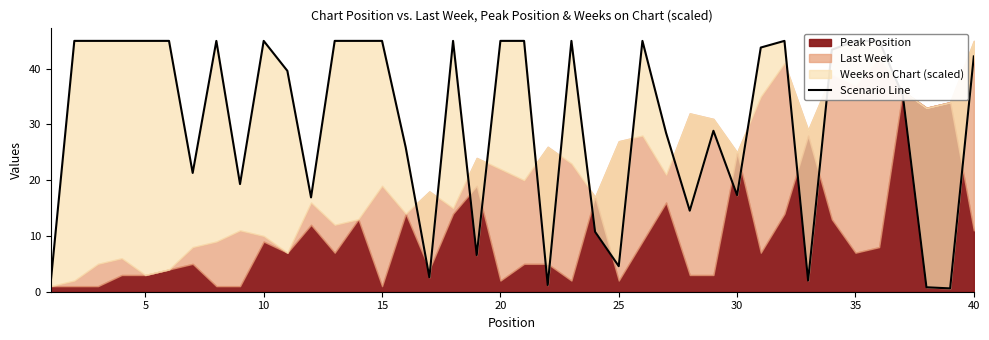

What is the sum of all values?

1217.6